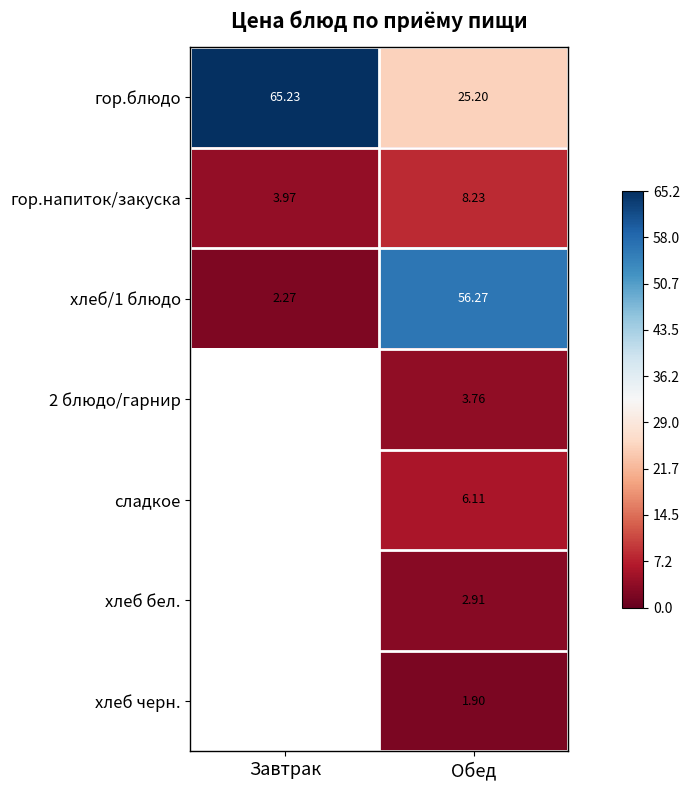

At which label does гор.напиток/закуска reach its minimum?

Завтрак